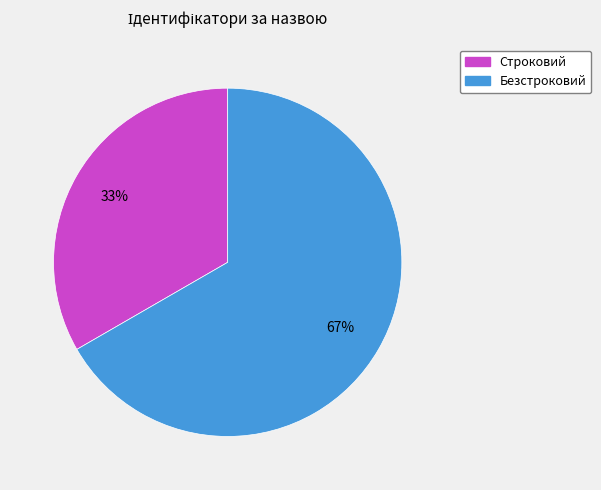

Count the number of slices in the pie.

2